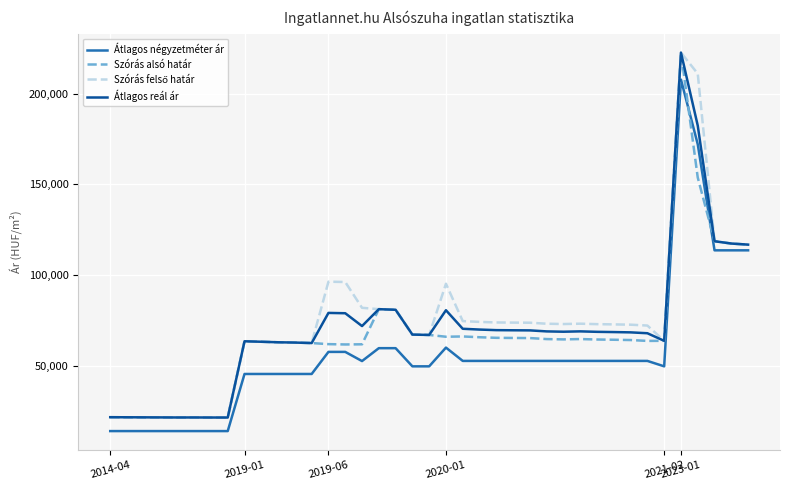

How many categories are shown in the chart?

39